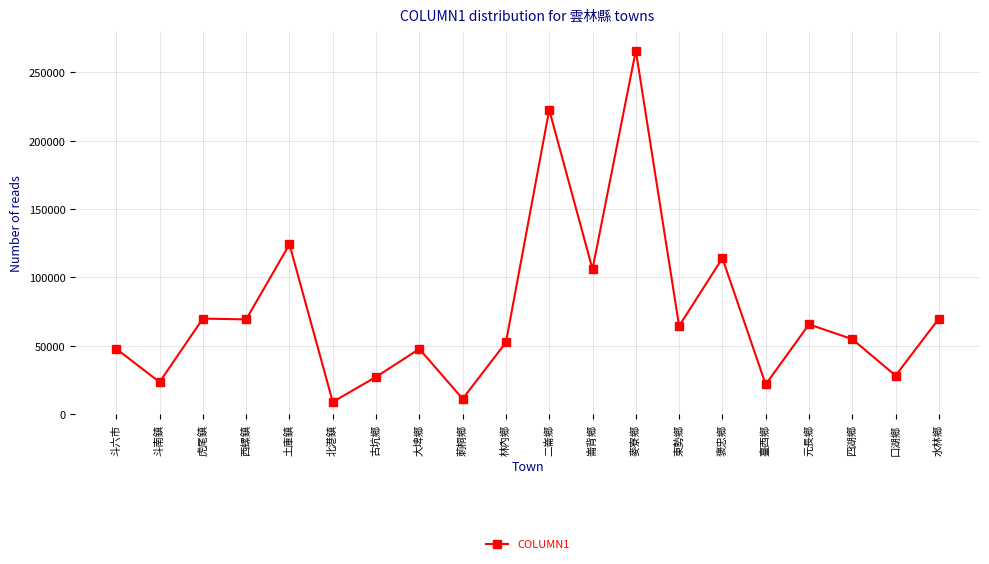

What is the change in value from 斗六市 to 二崙鄉?

+174769